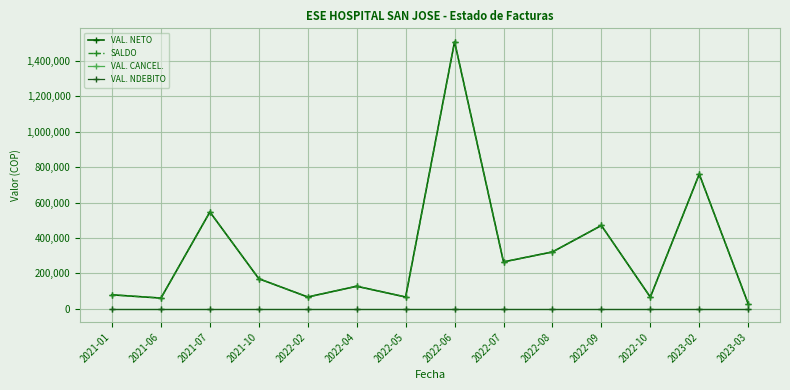

Which series has the largest total across all categories?

VAL. NETO